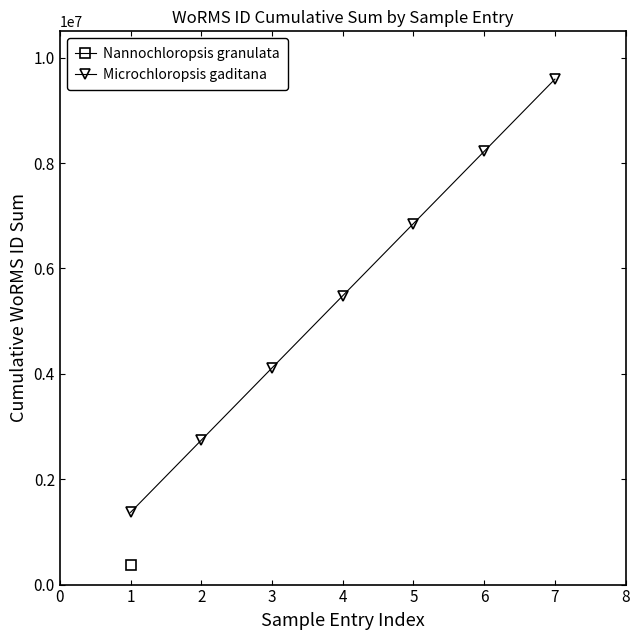

The value of Microchloropsis gaditana at 5 is 6852435. True or false?

True